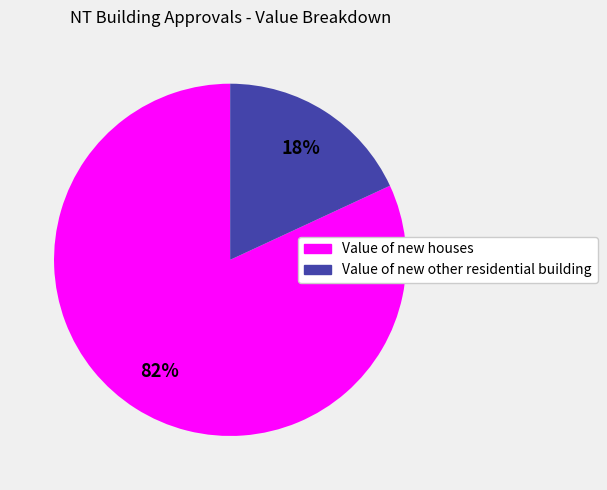

What percentage is the Value of new houses slice, to the nearest percent?

82%